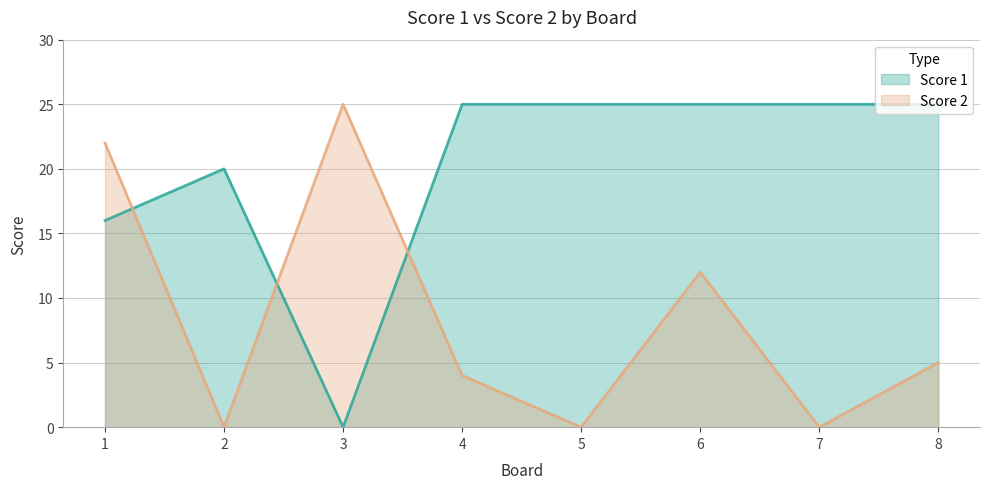

True or false: Score 1 has more than 1 interior local peaks.

False